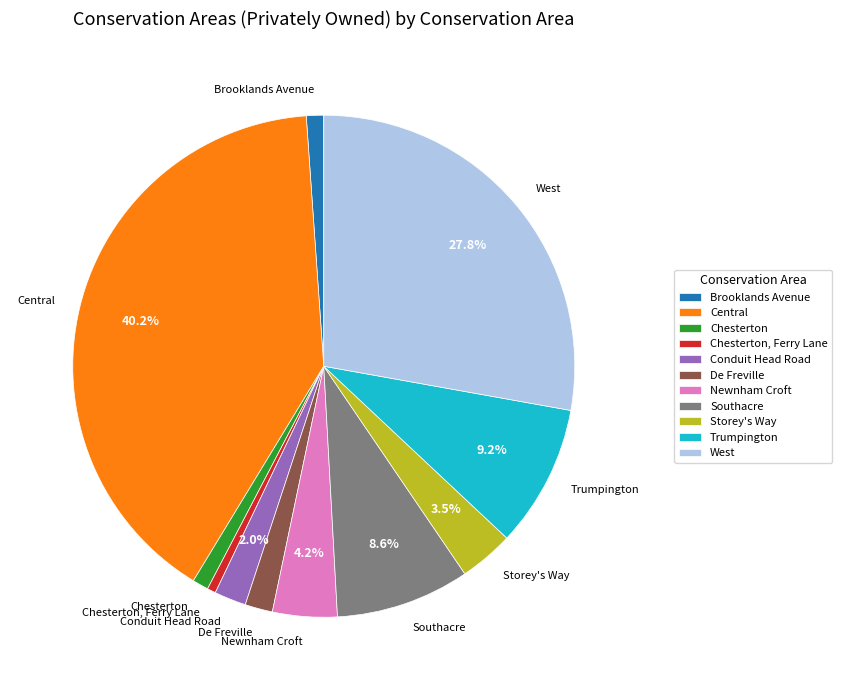

How many slices are in this pie chart?

11